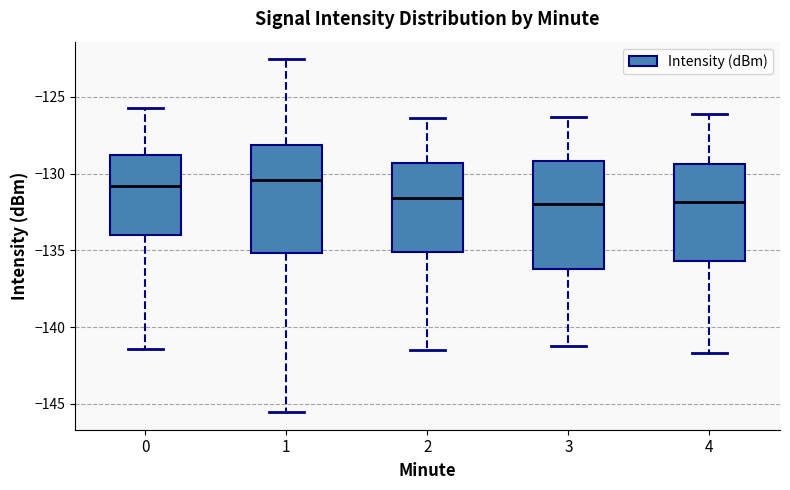

Reading left to right, read every box against the y-axis: the position of its median line, the range the box covers, and the ends of its whiskers. The values are not printed on the chart, so give them approximately, as read against the axis.

0: median -131.0, box -134.0 to -129.0, whiskers -141.5 to -126.0
1: median -130.5, box -135.0 to -128.0, whiskers -145.5 to -122.5
2: median -131.5, box -135.0 to -129.5, whiskers -141.5 to -126.5
3: median -132.0, box -136.0 to -129.0, whiskers -141.0 to -126.5
4: median -132.0, box -135.5 to -129.5, whiskers -141.5 to -126.0